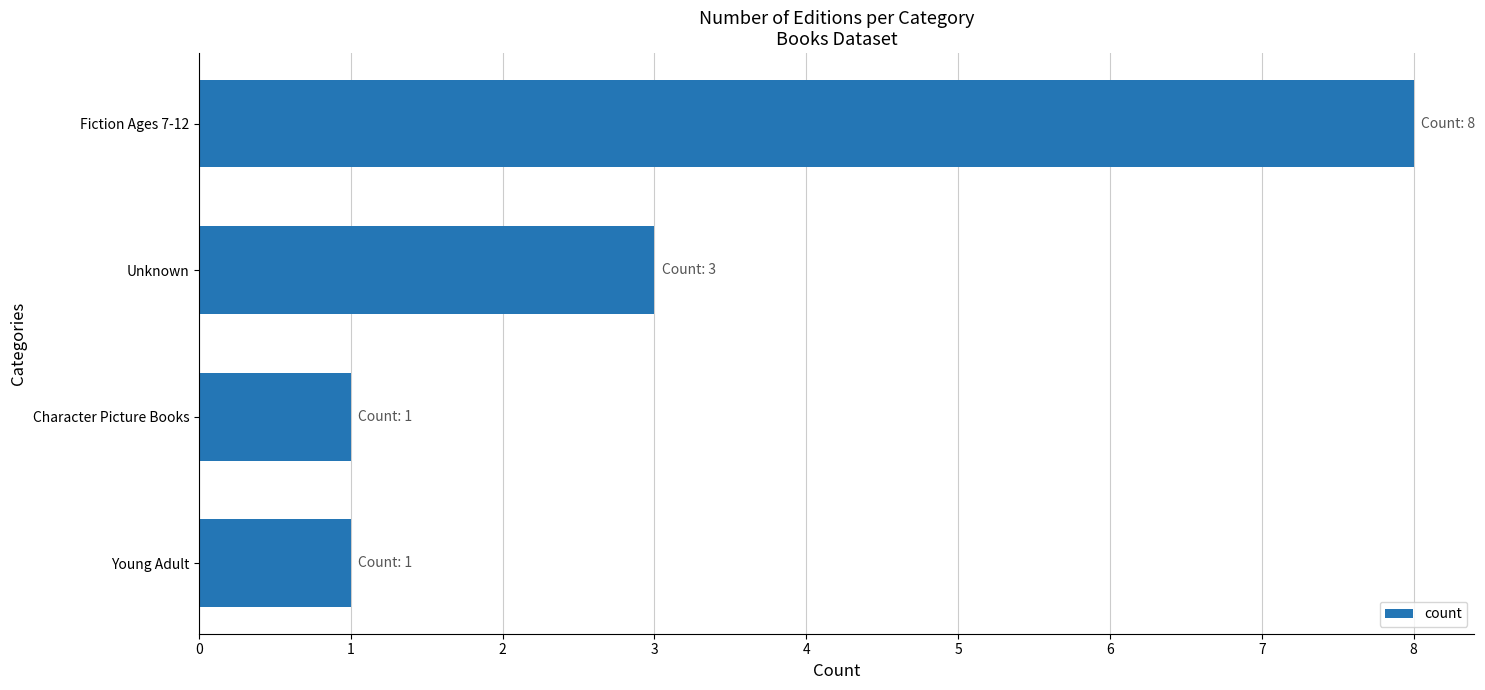

The chart shows a value of 1 at Young Adult. True or false?

True